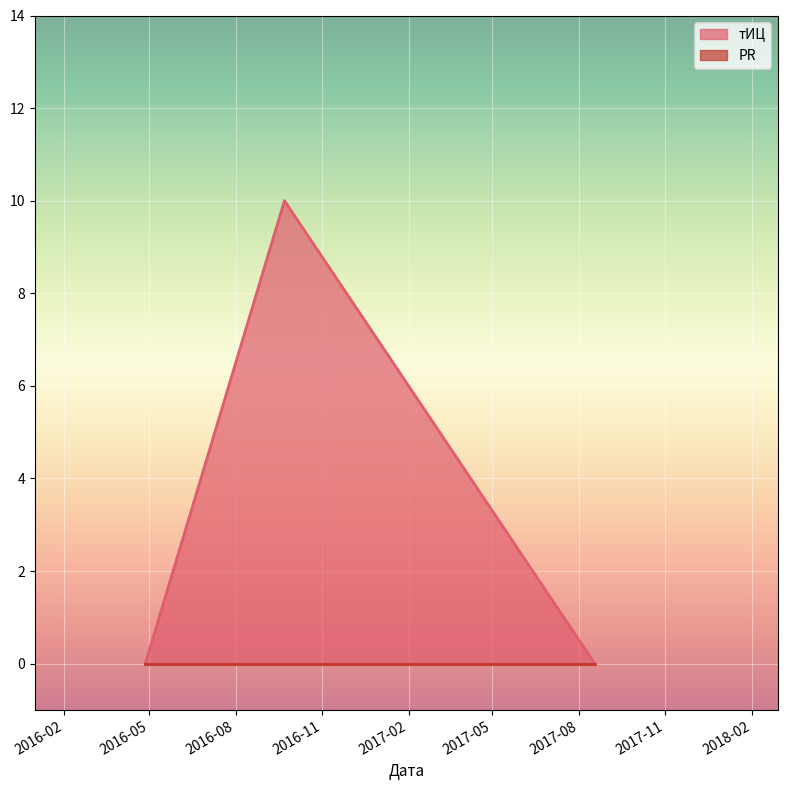

Reading left to right, transcribe all the data shown in this chart.

2016-04-27=0	2016-09-22=10	2017-08-18=0